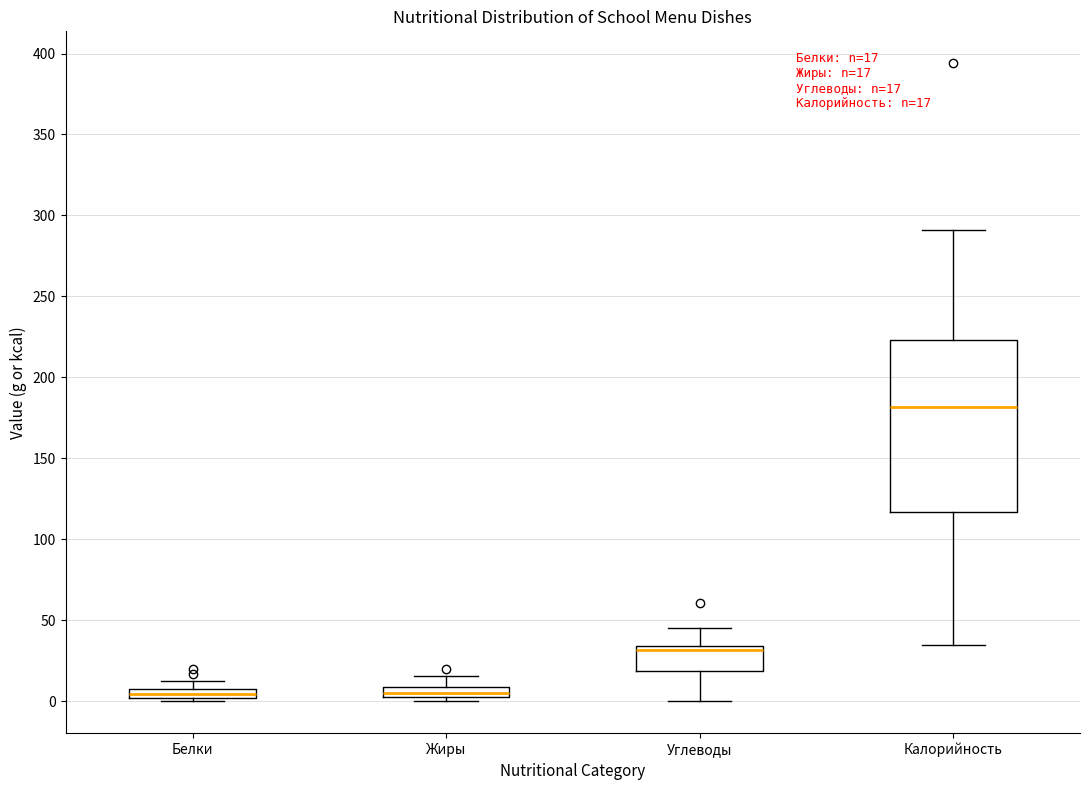

Which box's median line is the highest?

Калорийность